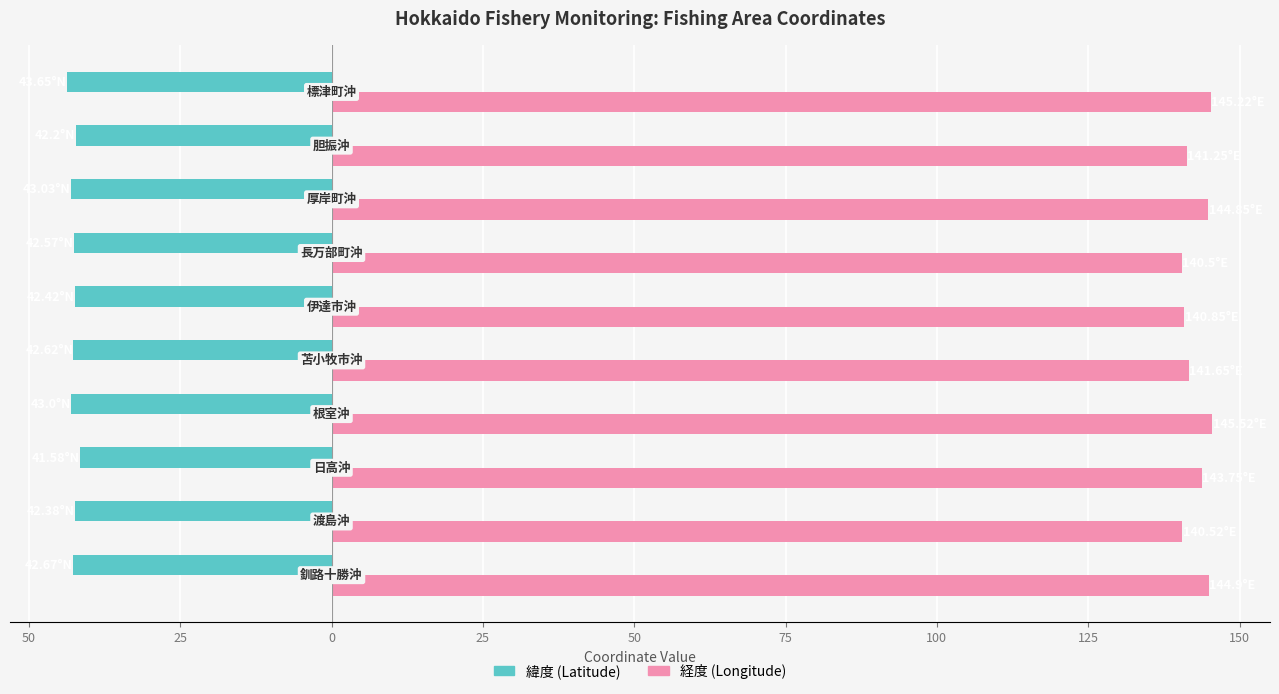

What is the sum of all 経度 (Longitude) values?

1429.0